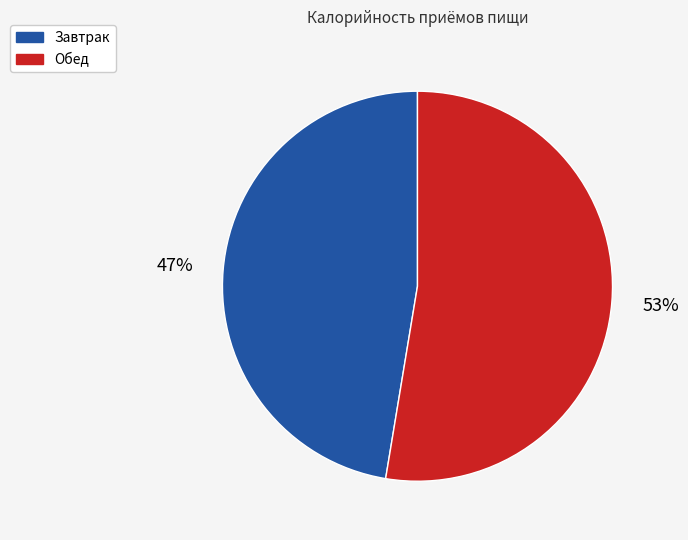

Rank the categories by value from highest to lowest.

Обед, Завтрак